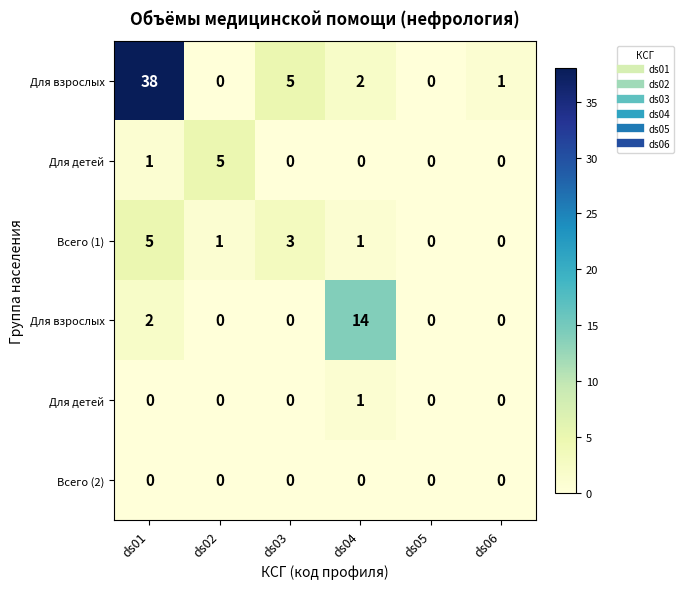

What is the difference between the highest and lowest values at ds01?

38